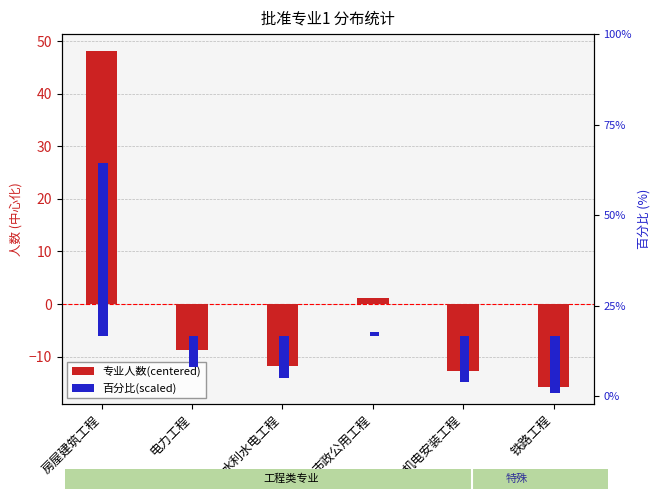

Is it true that 百分比(scaled) equals -1.4 at 电力工程?

False